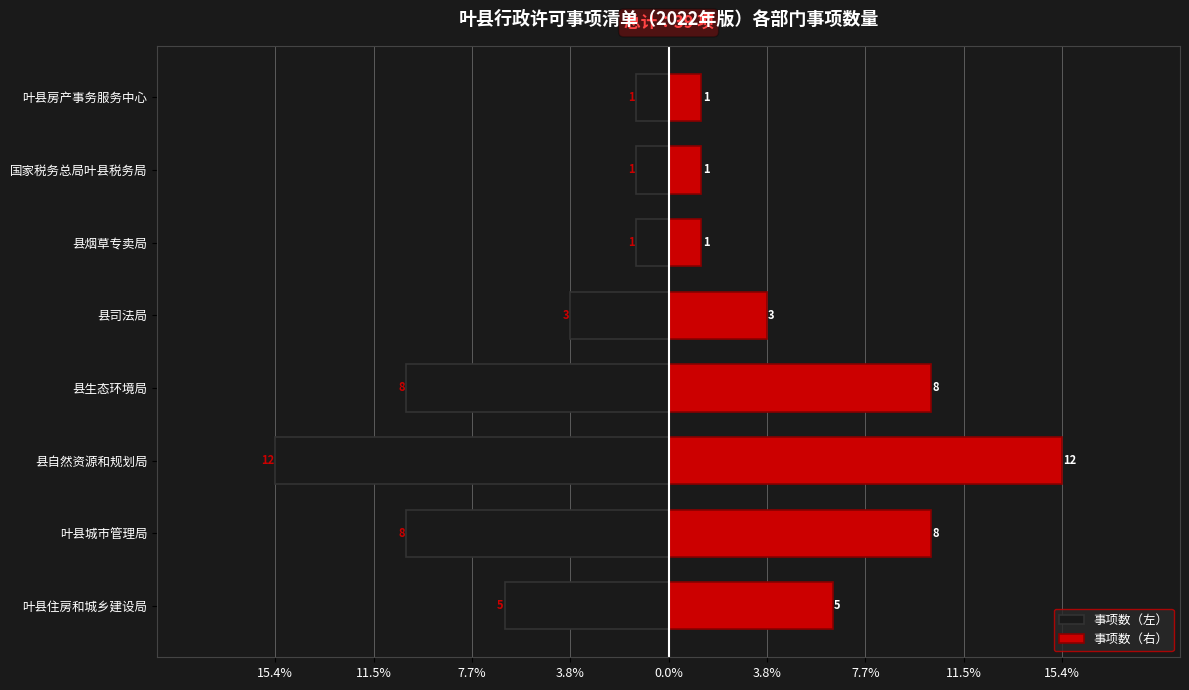

List the series in order of their overall mean, lowest first.

事项数（左）, 事项数（右）